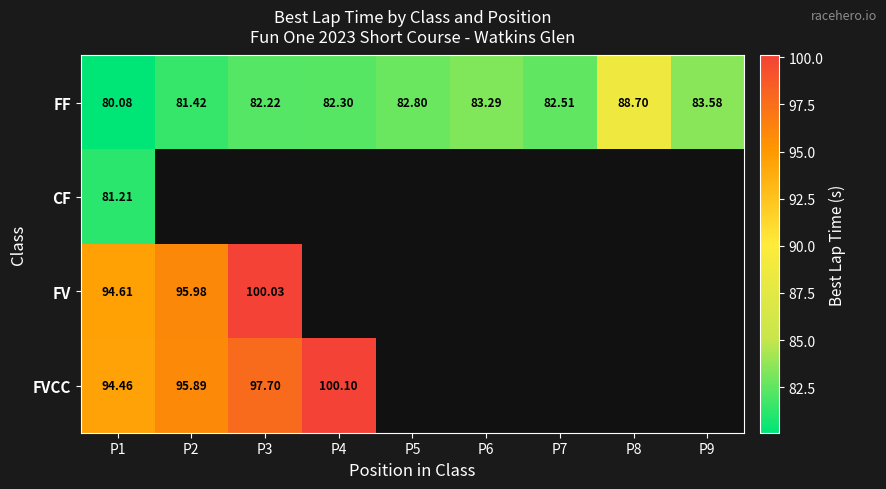

At which label does FF reach its peak?

P8